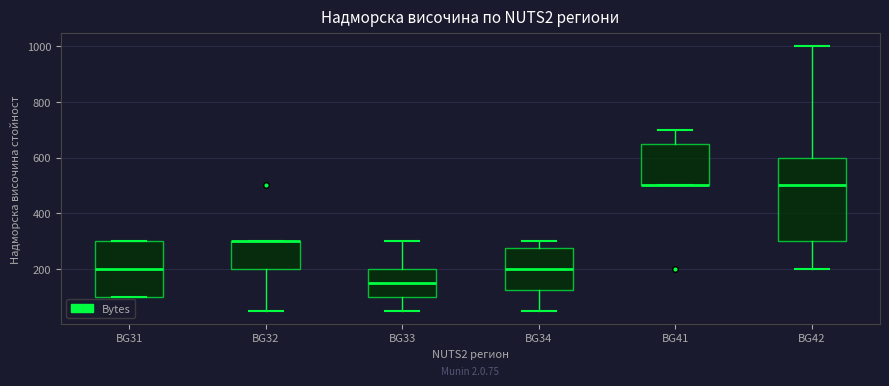

Comparing the boxes themselves (not the whiskers), which one is the tallest?

BG42